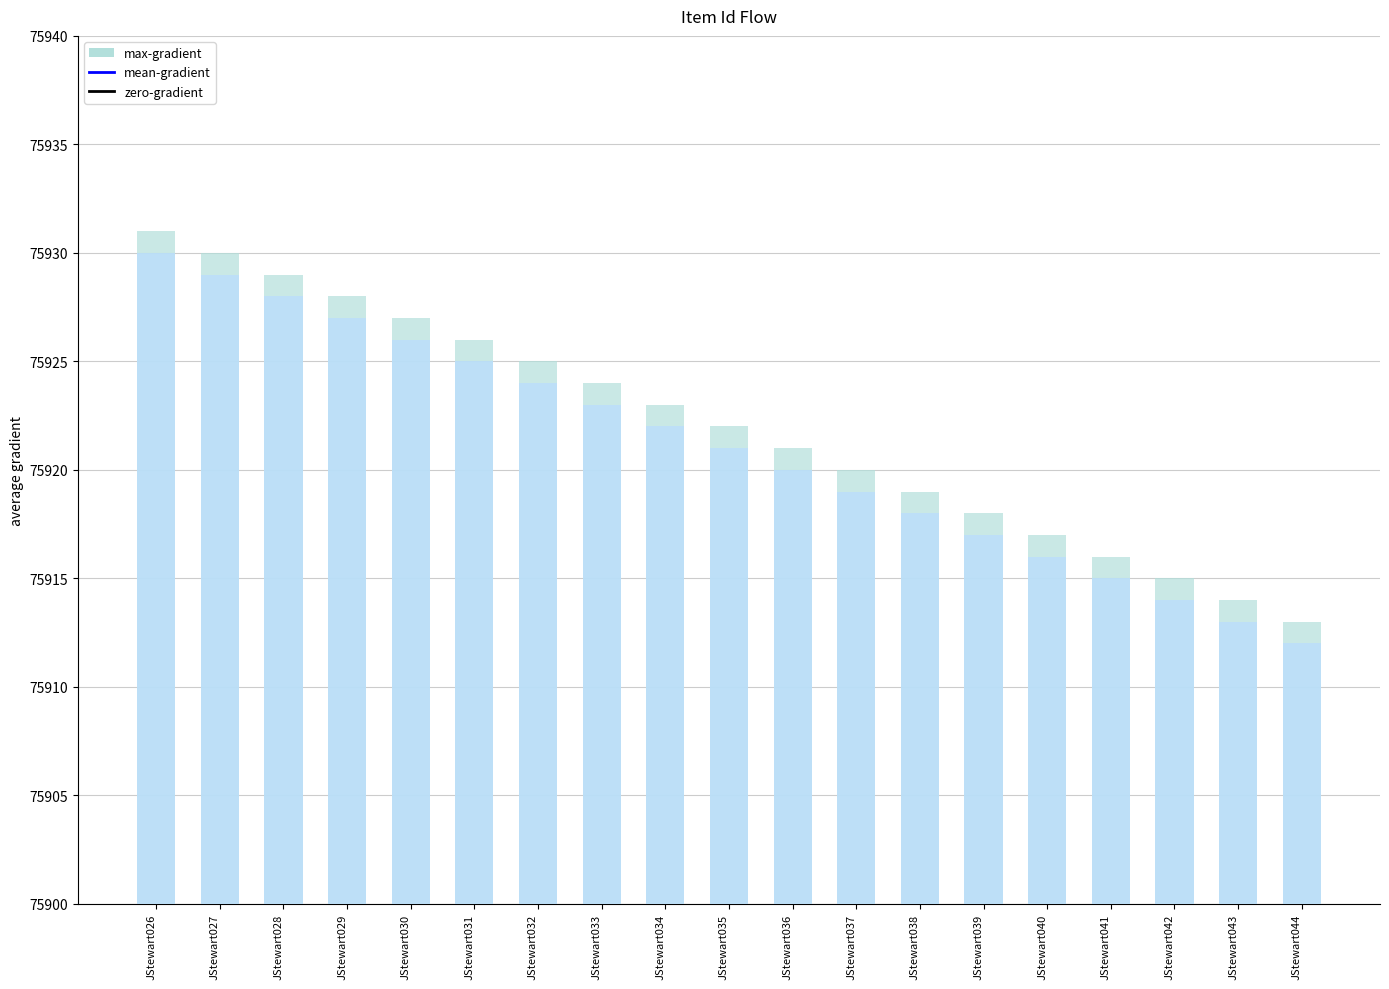

Rank the categories by value from highest to lowest.

JStewart026, JStewart027, JStewart028, JStewart029, JStewart030, JStewart031, JStewart032, JStewart033, JStewart034, JStewart035, JStewart036, JStewart037, JStewart038, JStewart039, JStewart040, JStewart041, JStewart042, JStewart043, JStewart044